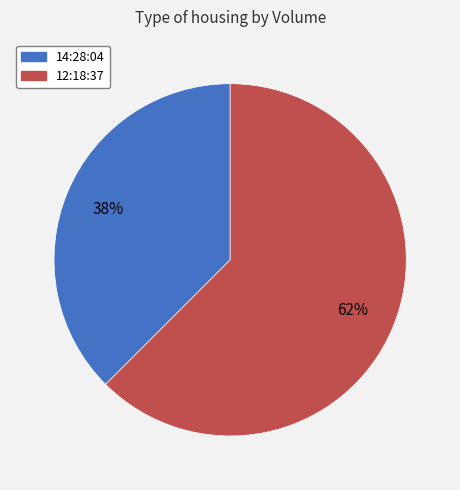

Which category has the smallest portion of the pie?

14:28:04